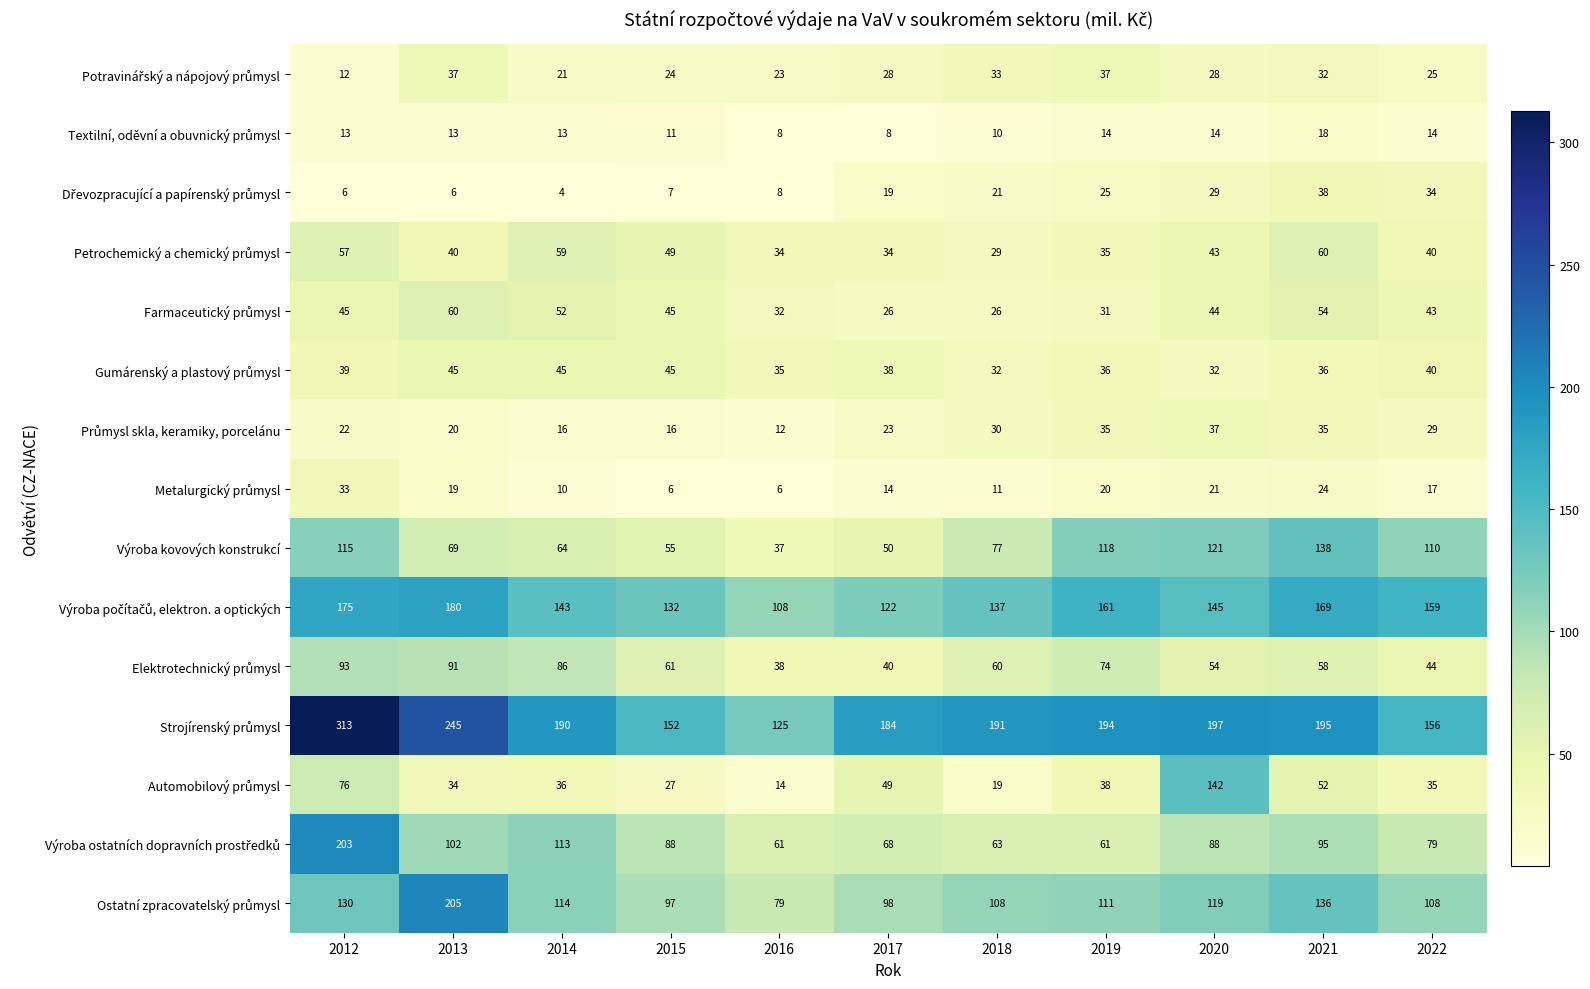

At which category is the sum across all series the highest?

2012